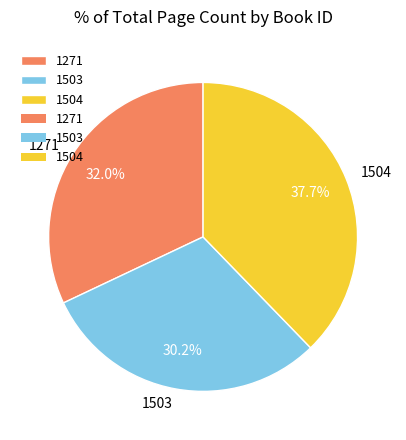

What is the largest slice in the pie chart?

1504